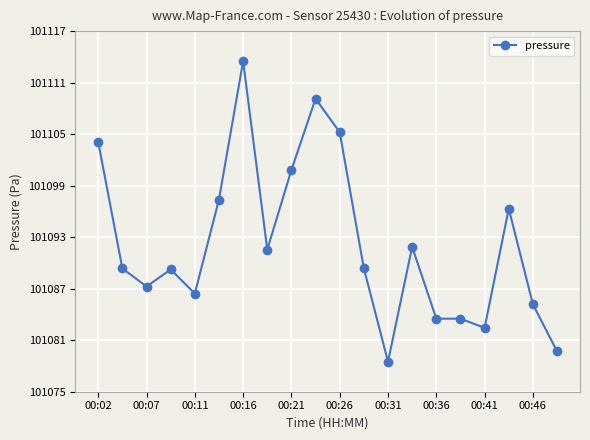

True or false: the data has more than 0 interior local peaks.

True